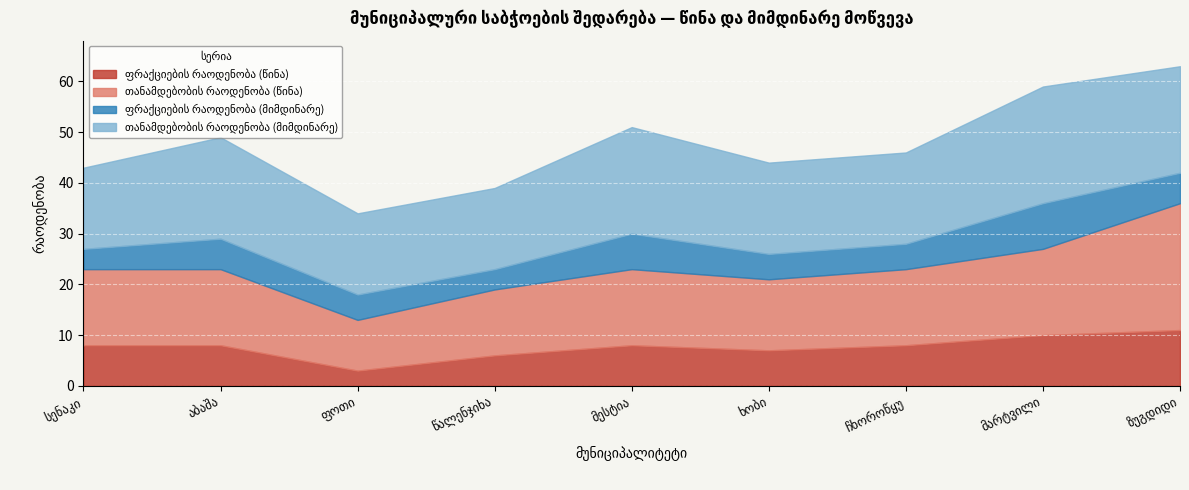

What is the highest value of the ფრაქციების რაოდენობა (მიმდინარე) series?

9